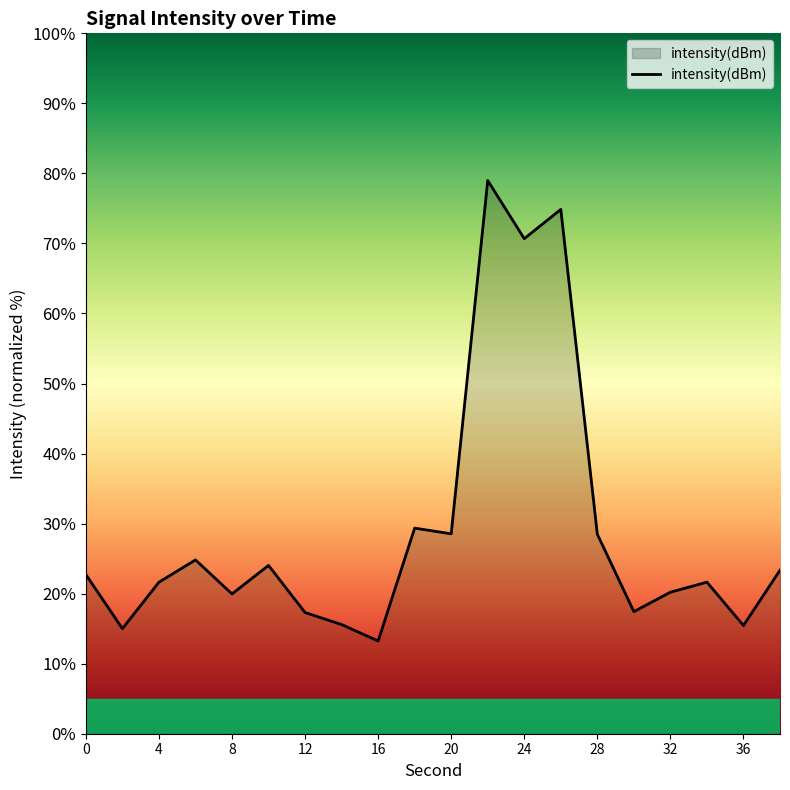

What is the smallest value displayed?

13.2